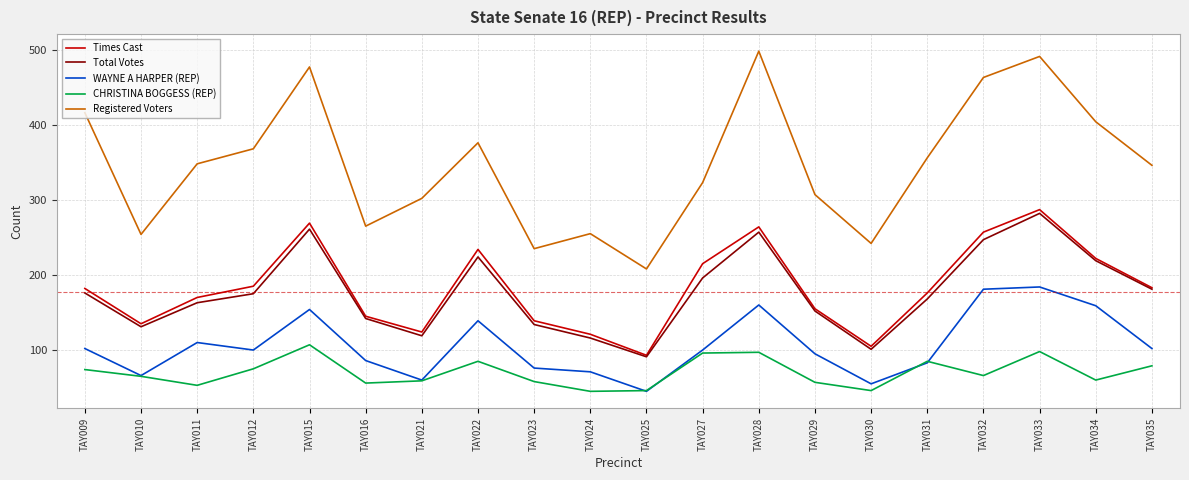

At which category is the sum across all series the highest?

TAY033